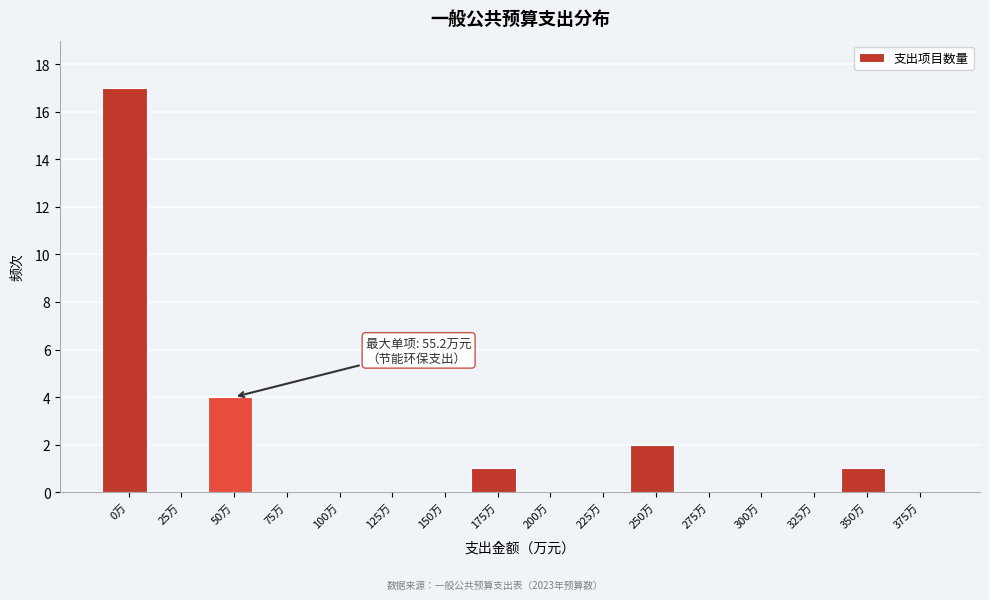

Reading right to left, transcribe all the data shown in this chart.

375万=0	350万=1	325万=0	300万=0	275万=0	250万=2	225万=0	200万=0	175万=1	150万=0	125万=0	100万=0	75万=0	50万=4	25万=0	0万=17